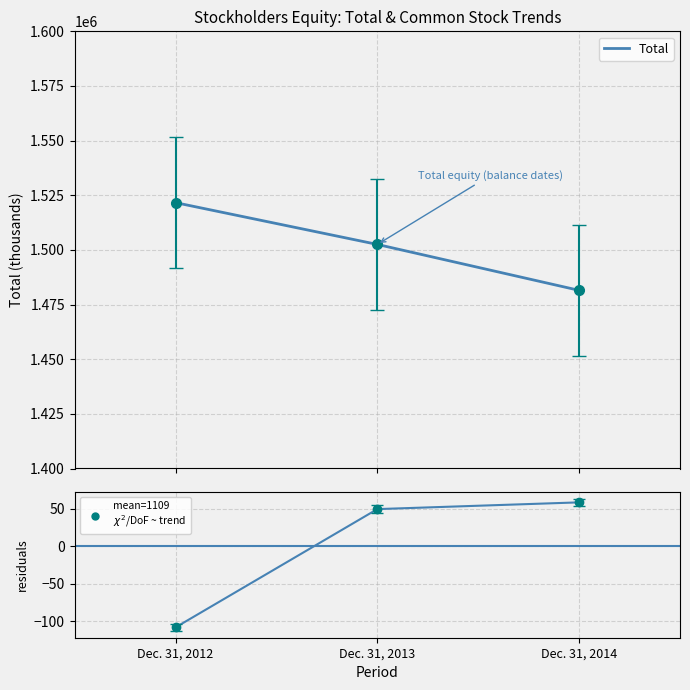

Which series changed the most between Dec. 31, 2012 and Dec. 31, 2014?

Total